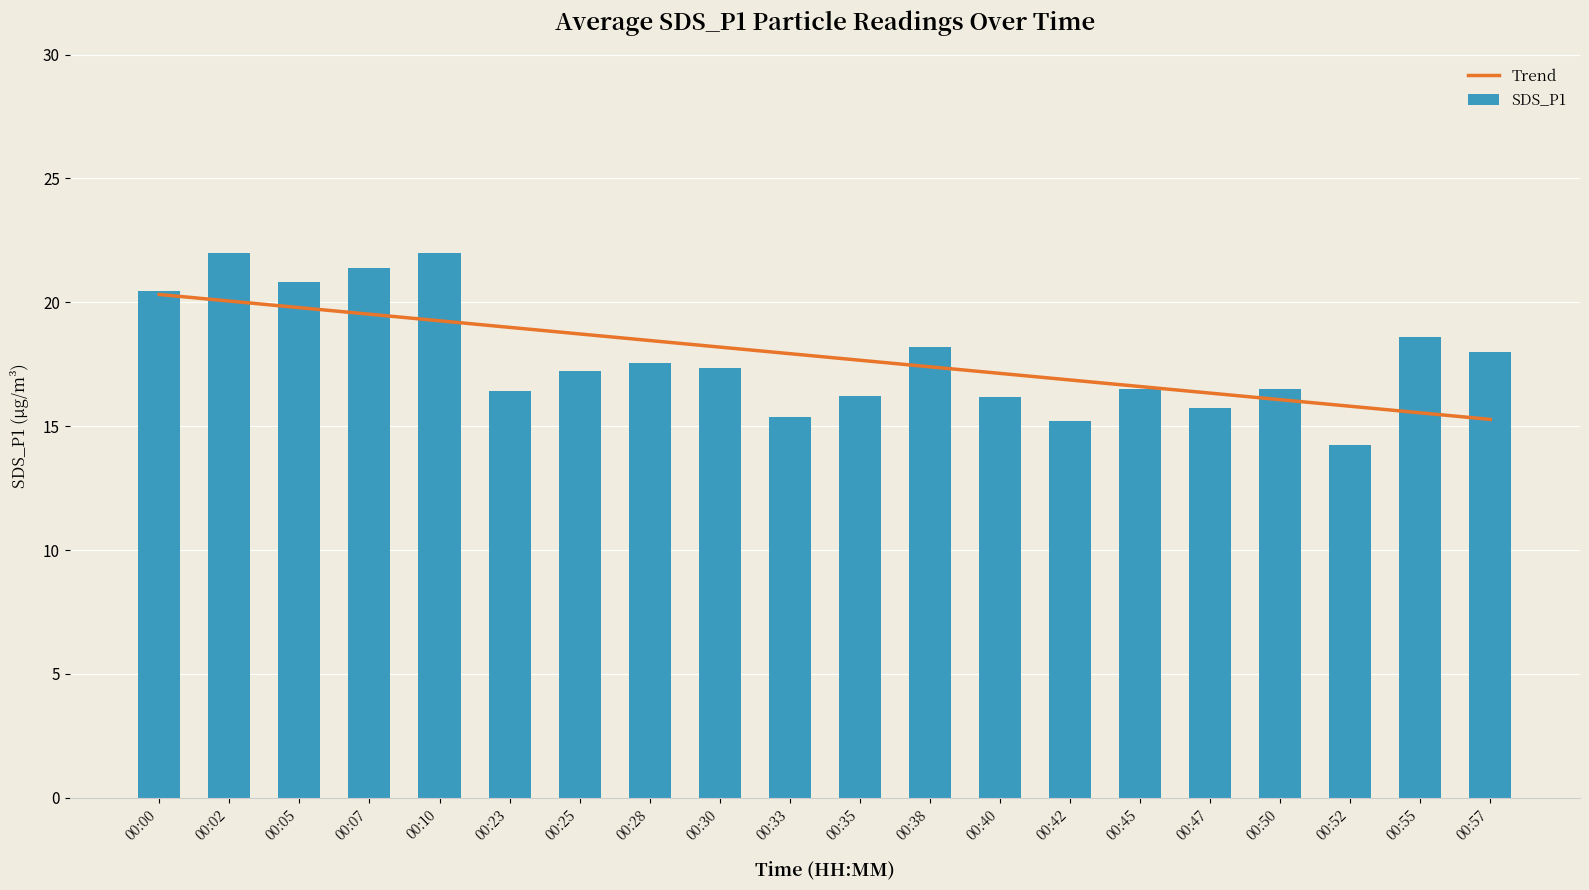

At which category is the sum across all series the highest?

00:02